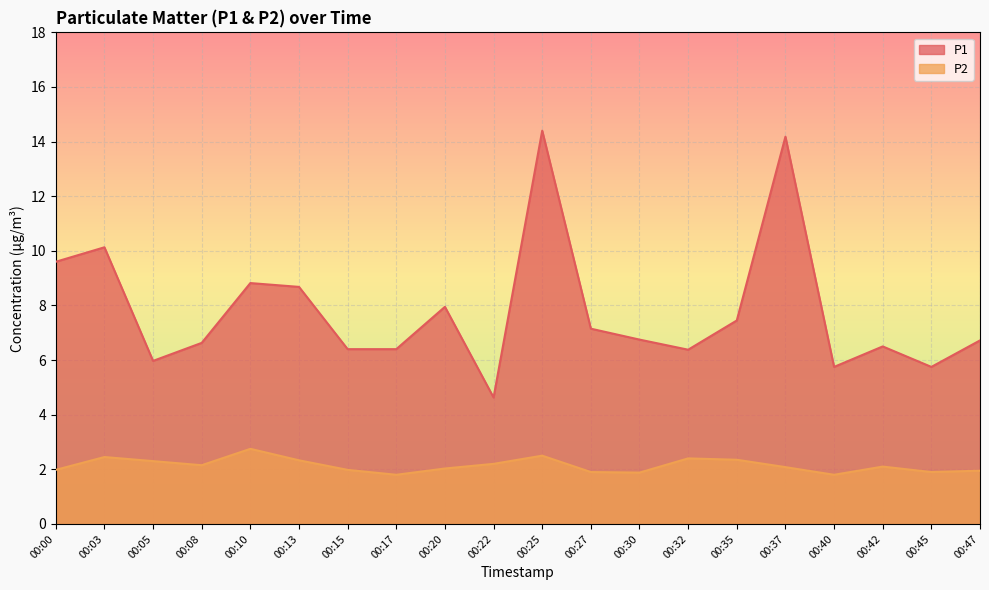

At which label does P1 reach its peak?

00:25